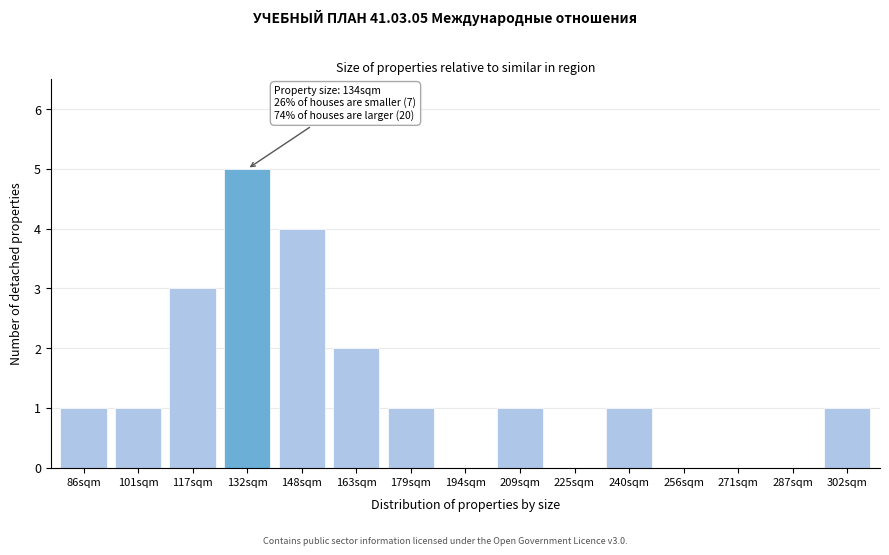

Reading left to right, extract all data points from this chart.

86sqm=1	101sqm=1	117sqm=3	132sqm=5	148sqm=4	163sqm=2	179sqm=1	194sqm=0	209sqm=1	225sqm=0	240sqm=1	256sqm=0	271sqm=0	287sqm=0	302sqm=1